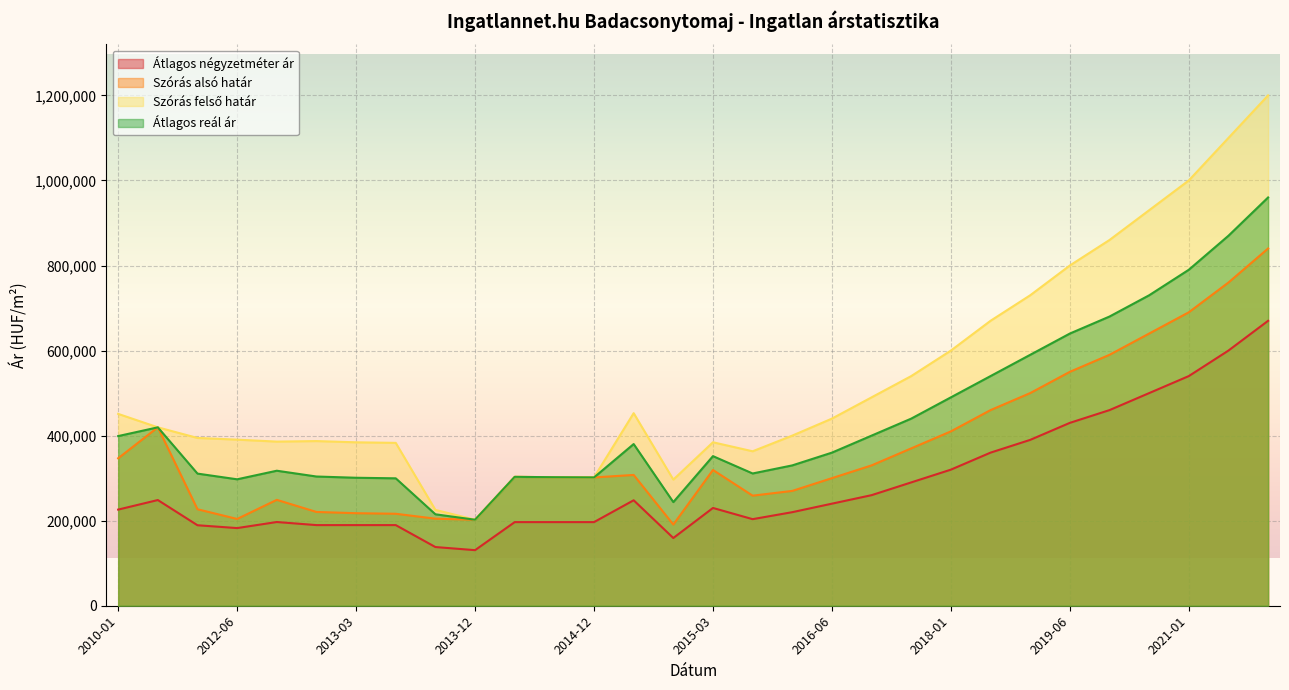

How many lines are shown in the chart?

4